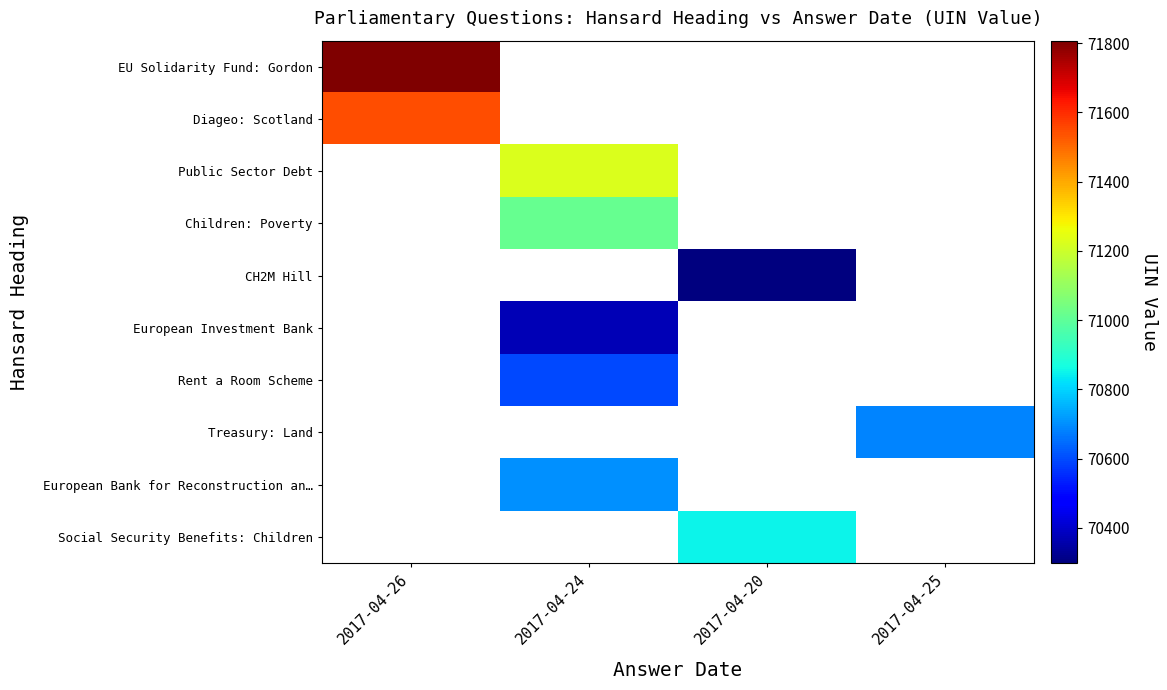

Rank the series by their average value, from highest to lowest.

EU Solidarity Fund: Gordon, Diageo: Scotland, Public Sector Debt, Children: Poverty, CH2M Hill, European Investment Bank, Rent a Room Scheme, Treasury: Land, European Bank for Reconstruction an…, Social Security Benefits: Children